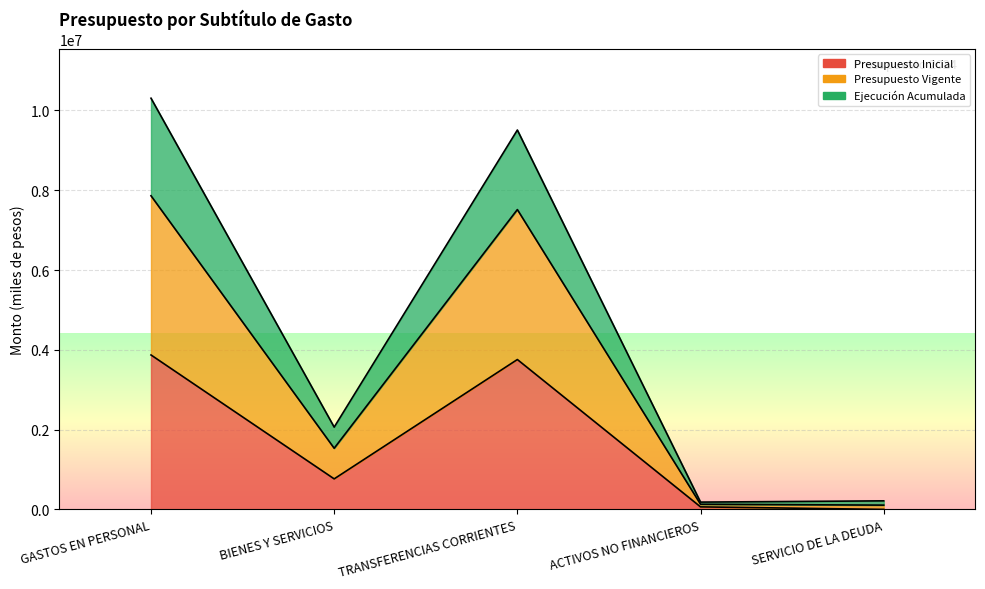

Reading left to right, what are all the values shown in this chart?

Presupuesto Inicial: GASTOS EN PERSONAL=3871501	BIENES Y SERVICIOS=767055	TRANSFERENCIAS CORRIENTES=3757116	ACTIVOS NO FINANCIEROS=65436	SERVICIO DE LA DEUDA=2000
Presupuesto Vigente: GASTOS EN PERSONAL=7860581	BIENES Y SERVICIOS=1534110	TRANSFERENCIAS CORRIENTES=7514232	ACTIVOS NO FINANCIEROS=130872	SERVICIO DE LA DEUDA=109275
Ejecución Acumulada: GASTOS EN PERSONAL=10304602	BIENES Y SERVICIOS=2063780	TRANSFERENCIAS CORRIENTES=9507351	ACTIVOS NO FINANCIEROS=185106	SERVICIO DE LA DEUDA=216416